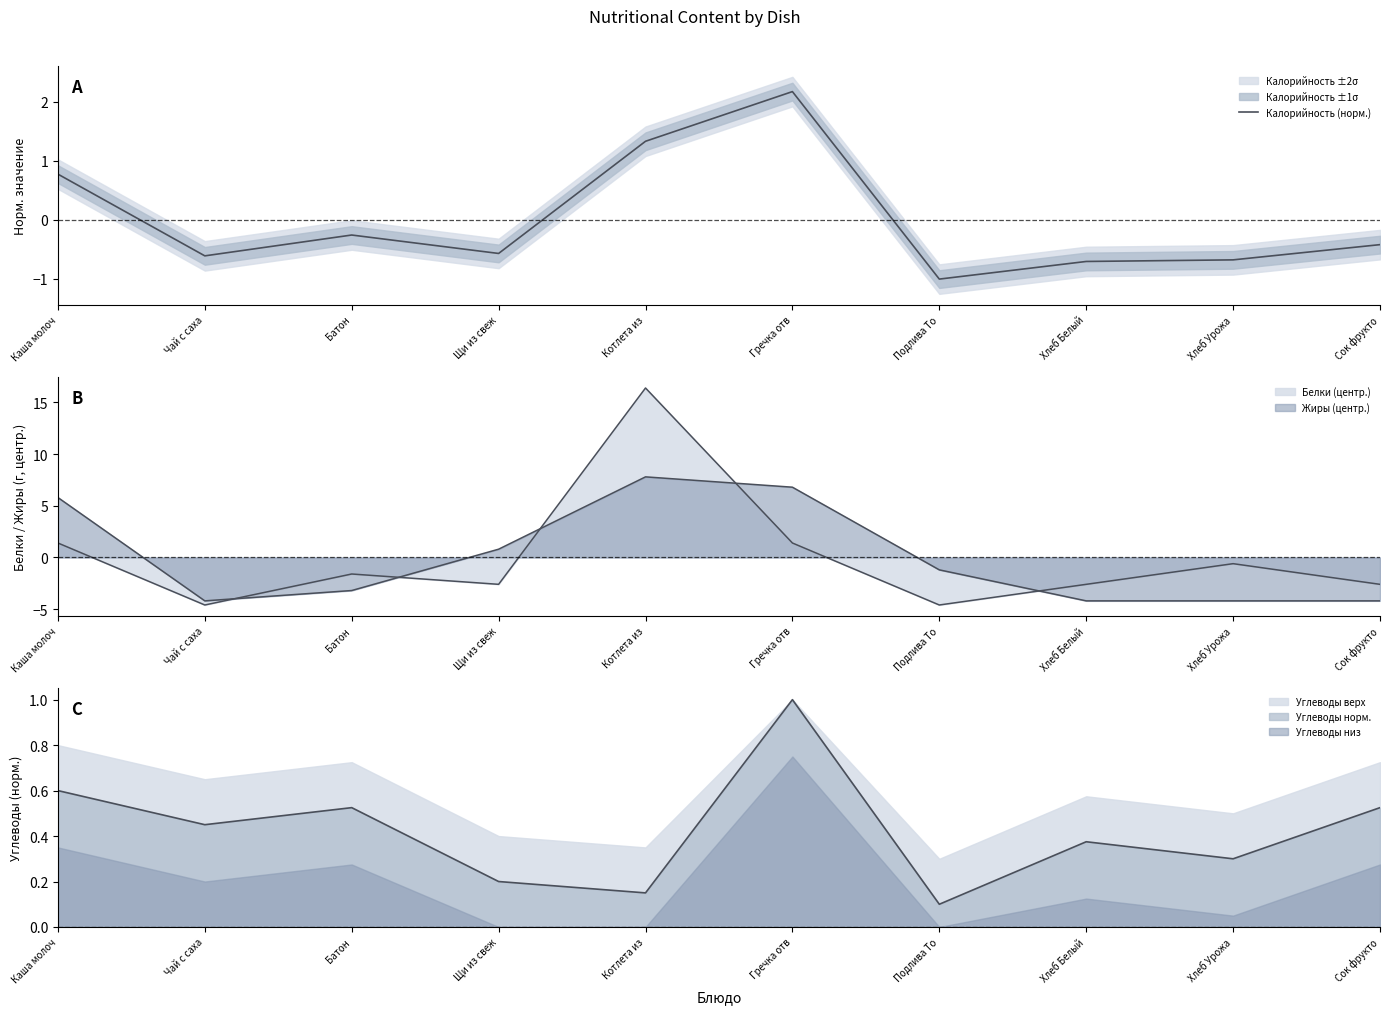

What is the change in value from Чай с саха to Батон?

+0.4